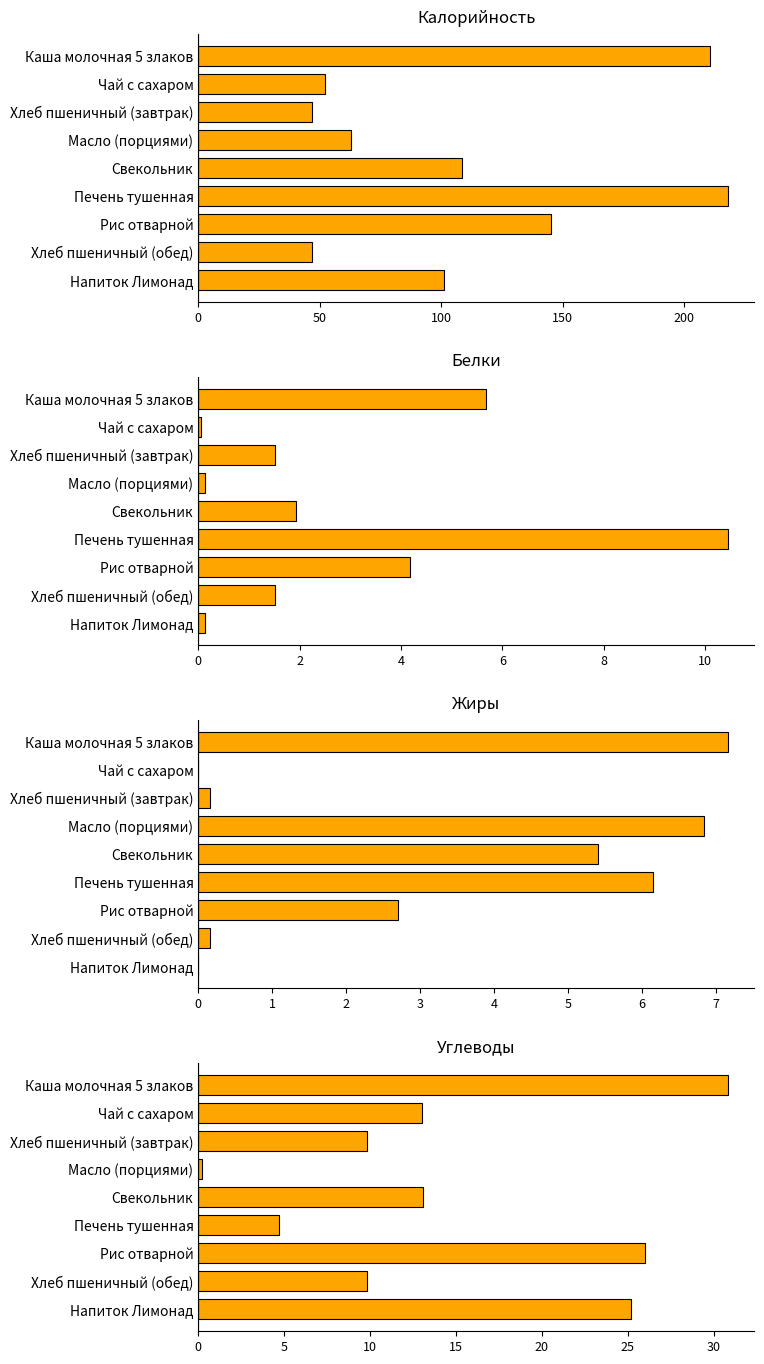

How many categories are shown in the chart?

9